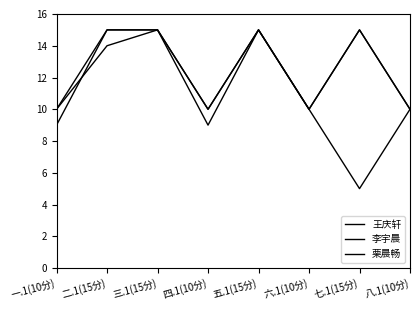

What position from the left is 八.1(10分)?

8